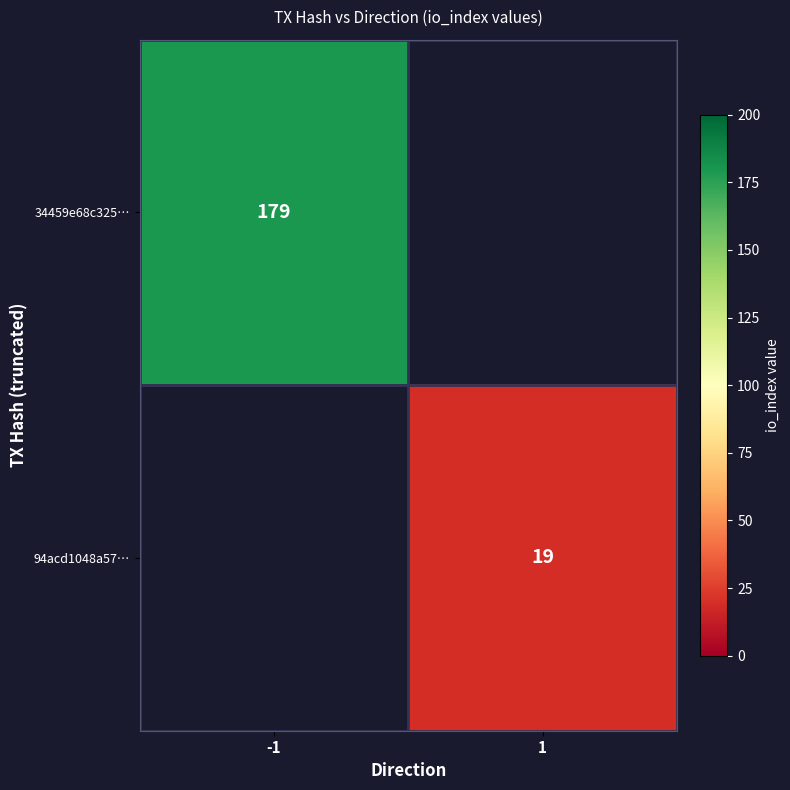

Is the value of 94acd1048a57… at 1 greater than the value of 34459e68c325… at -1?

No